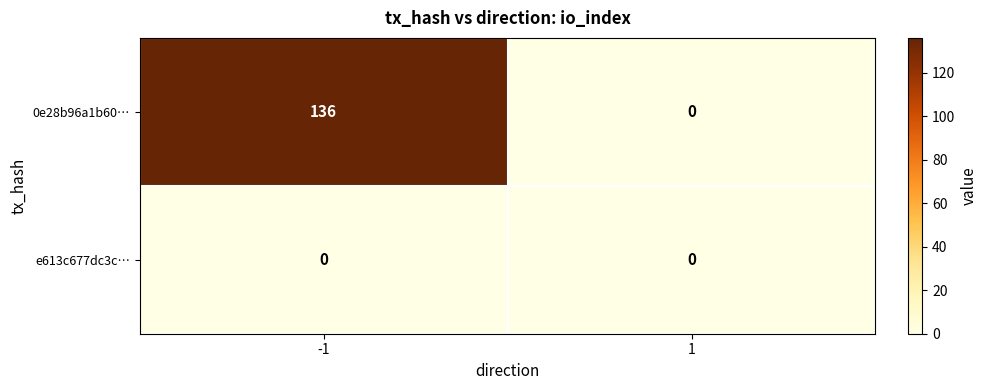

Reading right to left, transcribe all the data shown in this chart.

0e28b96a1b60…: 0	136
e613c677dc3c…: 0	0